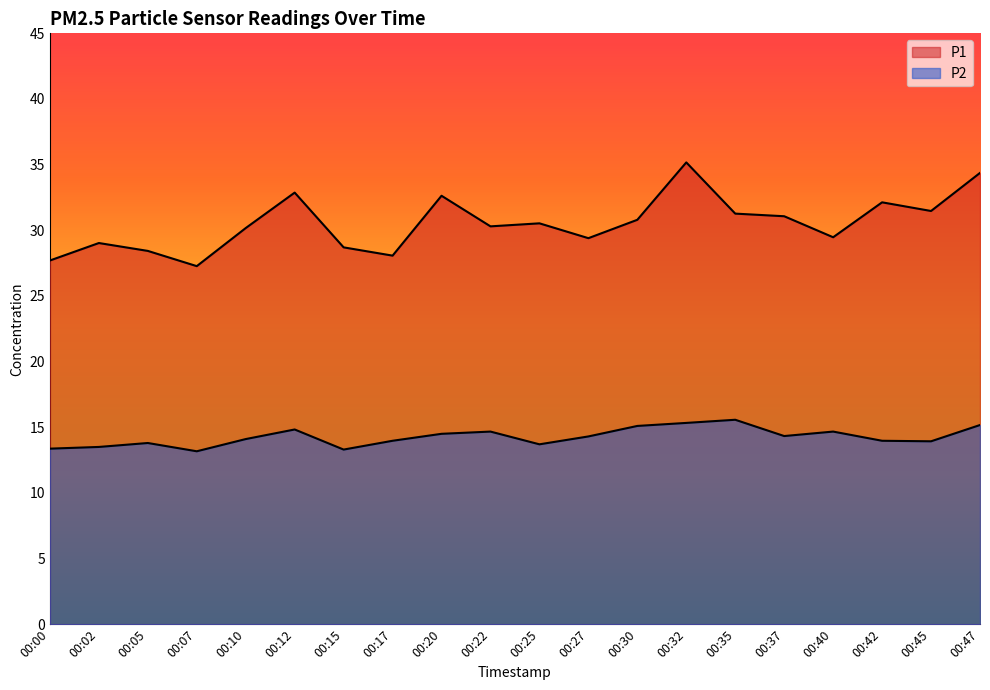

What are all the series names shown in the legend?

P1, P2